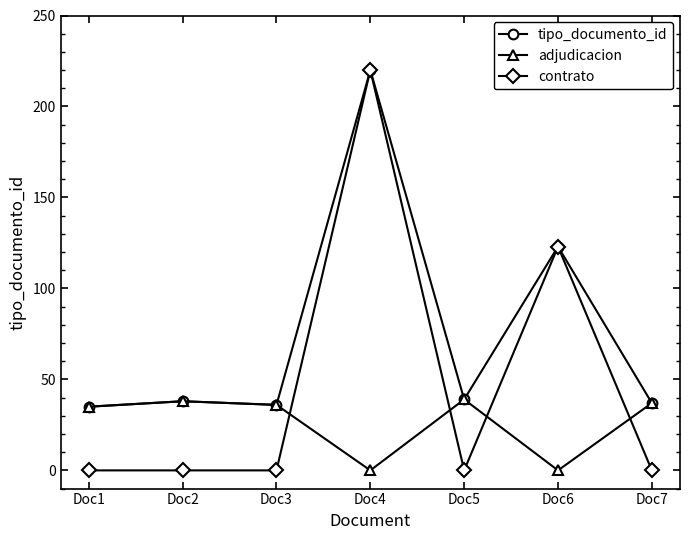

At how many categories does at least one series exceed 111?

2